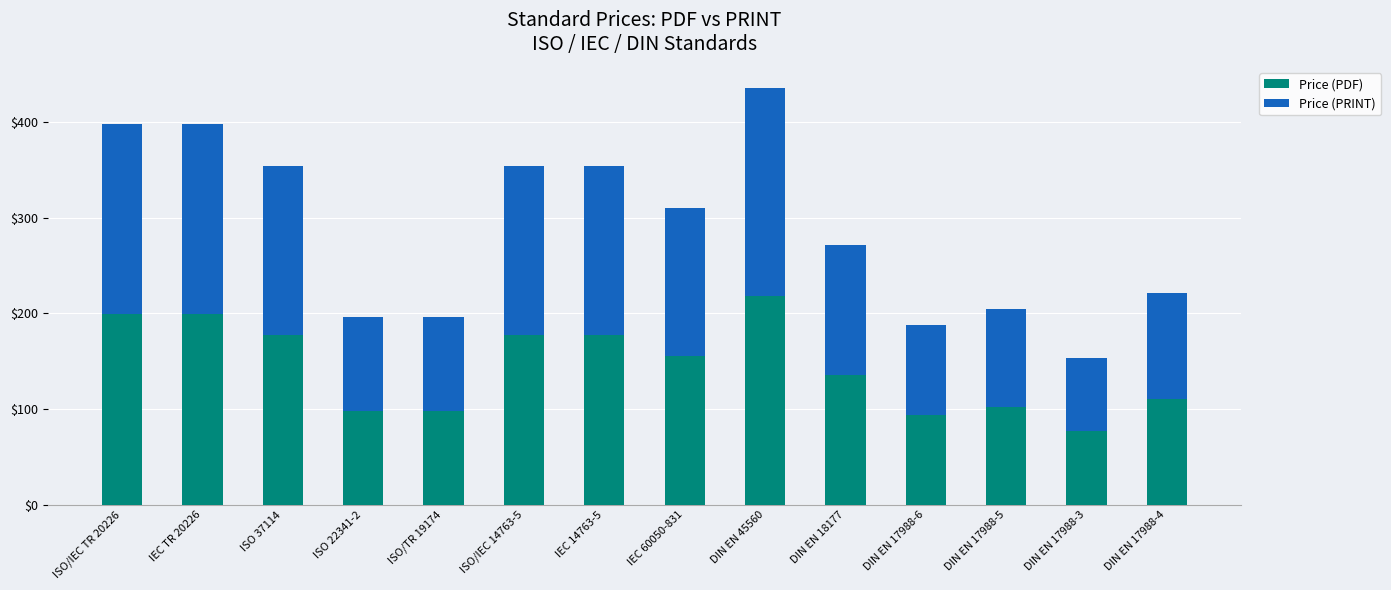

What is the lowest value of the Price (PDF) series?

76.8